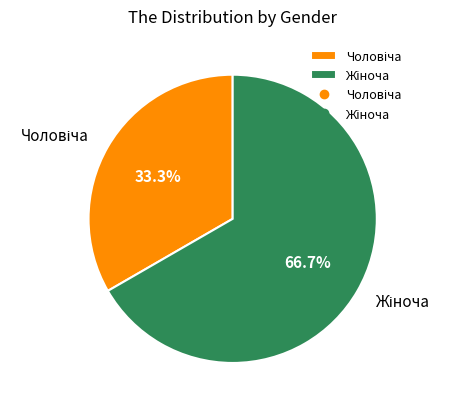

How many slices are in this pie chart?

2